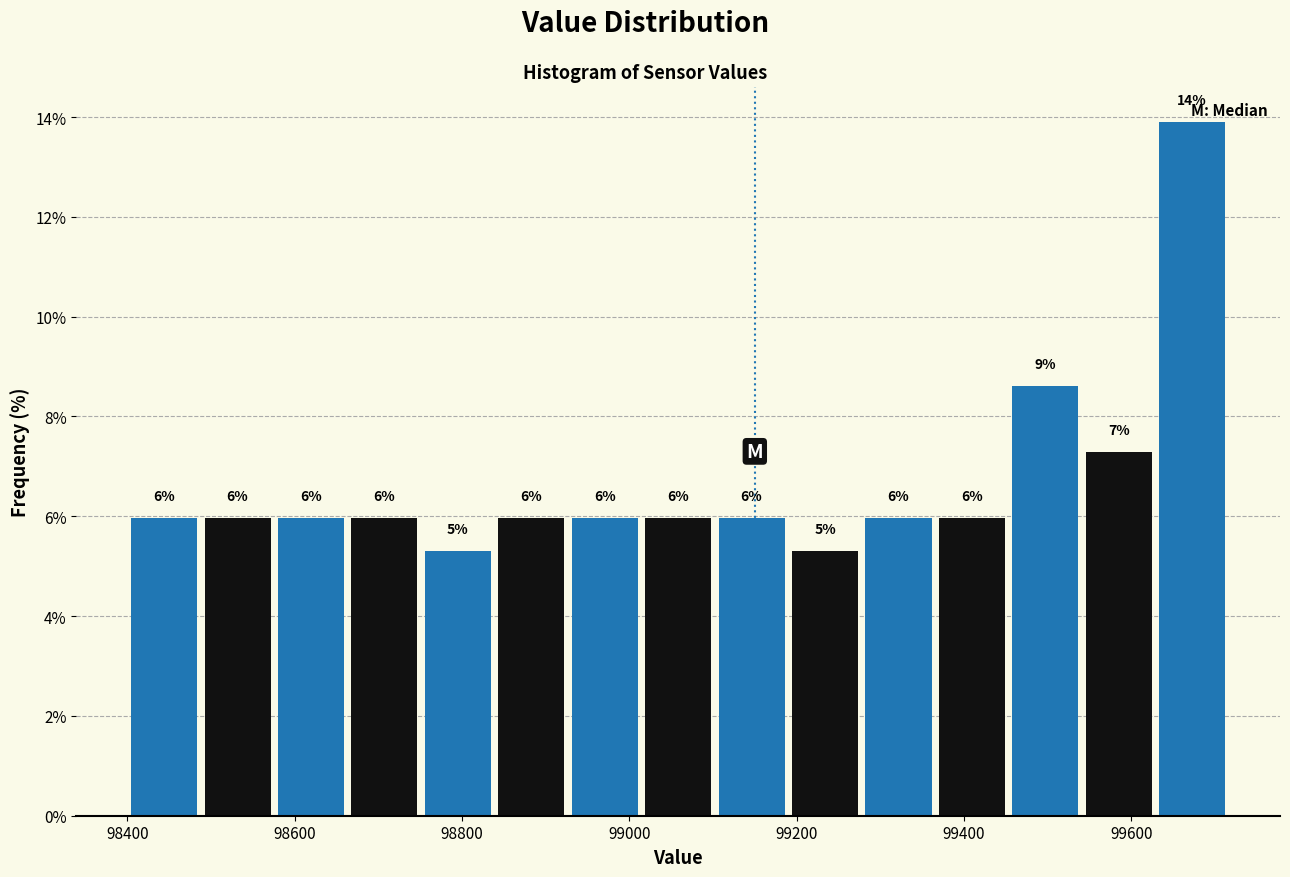

Over which range of the x-axis is the bar tallest?

99620 to 99720